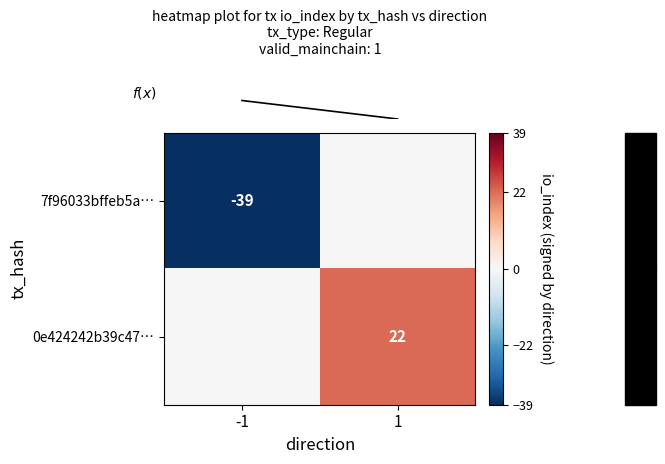

Rank the categories by row_1 value from lowest to highest.

-1, 1